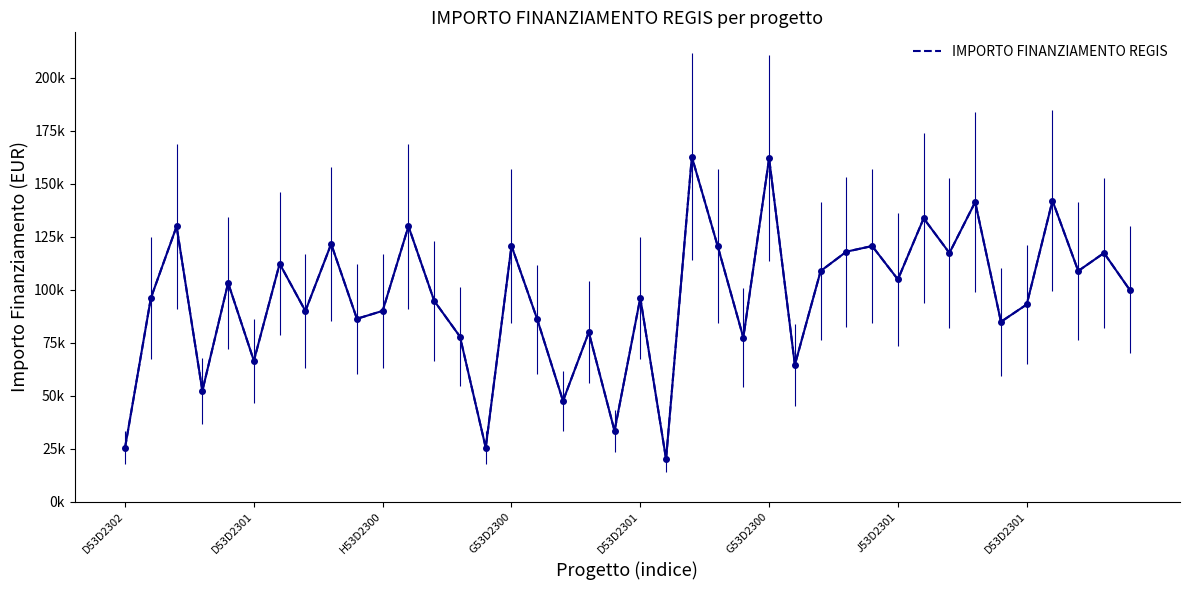

How many points are higher than both their immediate neighbors (excluding endpoints)?

15